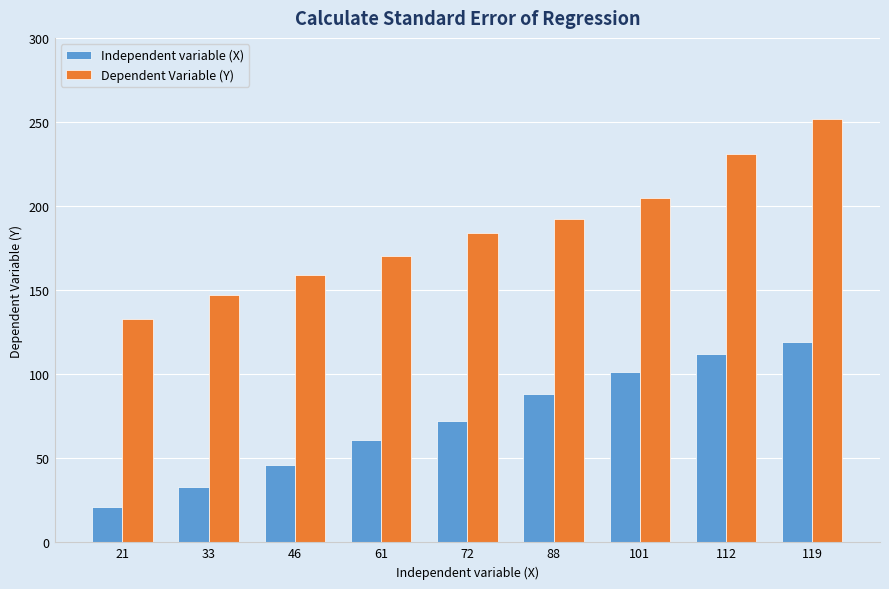

Does the chart contain stacked bars?

No